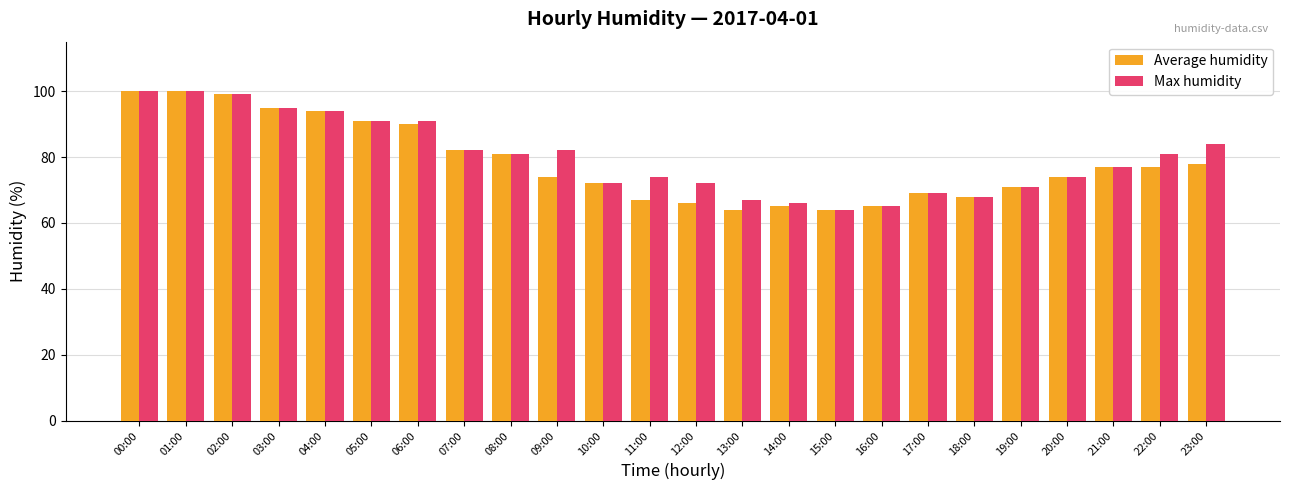

Between 03:00 and 22:00, which series saw the biggest shift?

Average humidity